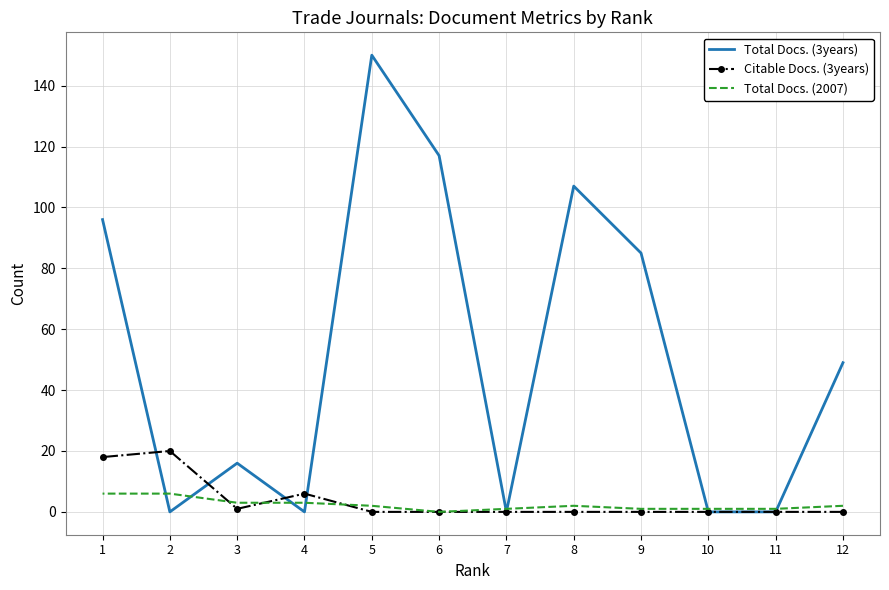

The value of Total Docs. (2007) at 3 is 3. True or false?

True